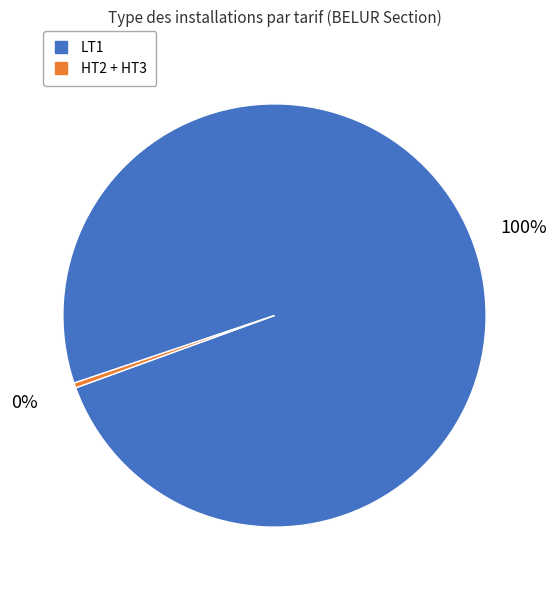

To the nearest percent, what is the average slice percentage?

50%